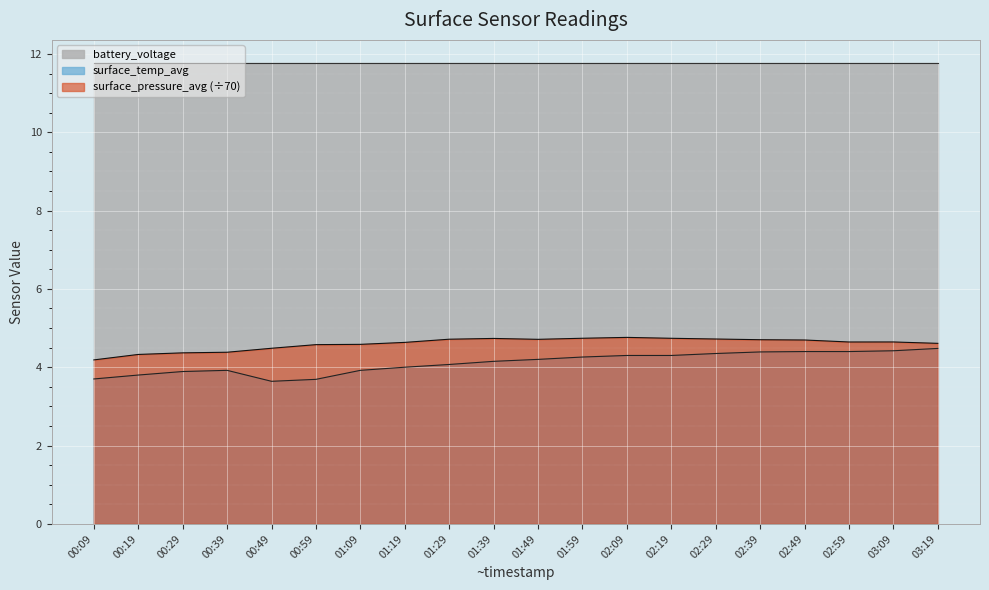

Which series has the largest range (max minus min)?

surface_temp_avg